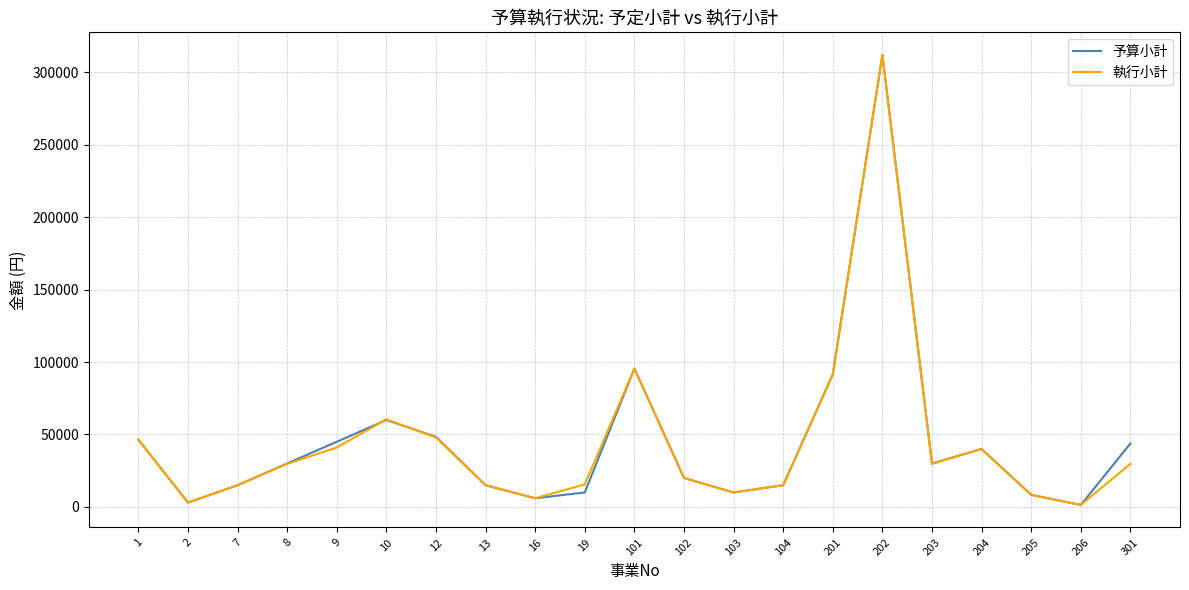

At which category is the sum across all series the highest?

202